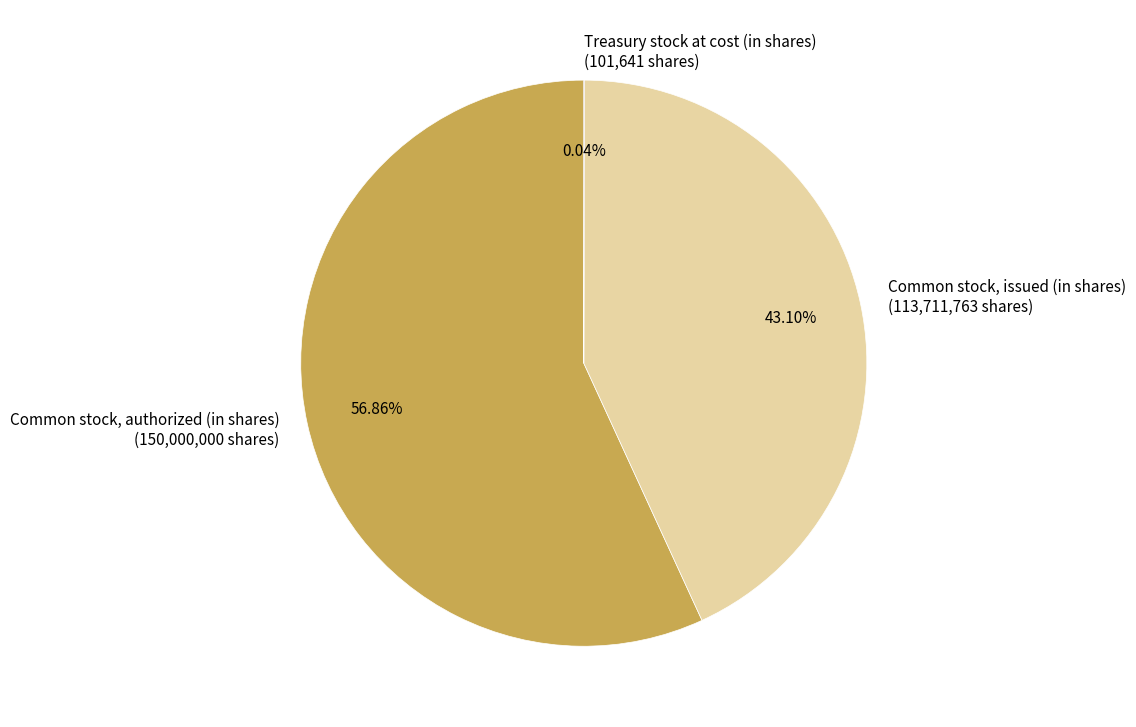

To the nearest percent, what portion does Common stock, issued (in shares) represent?

43%